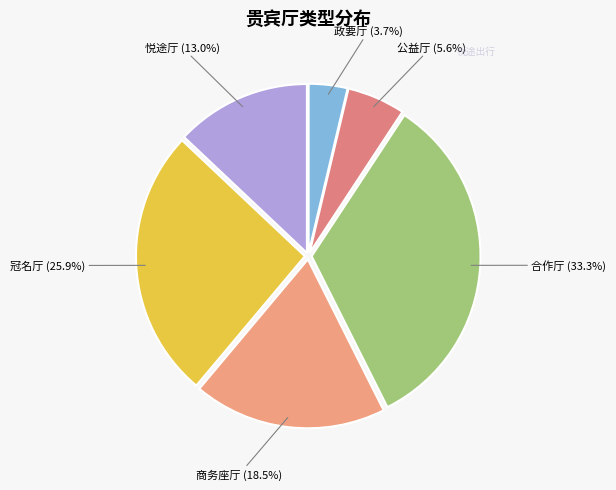

The 冠名厅 slice represents 26% of the pie. True or false?

True